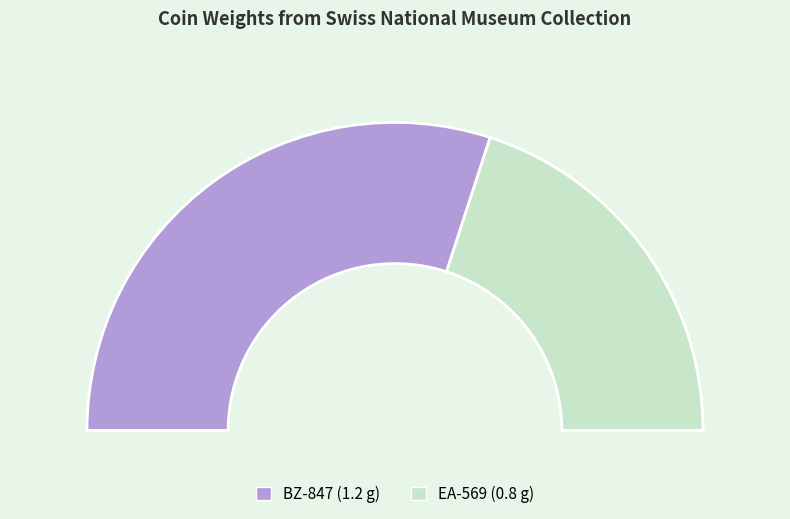

Combined, do EA-569 and BZ-847 account for over 50%?

Yes